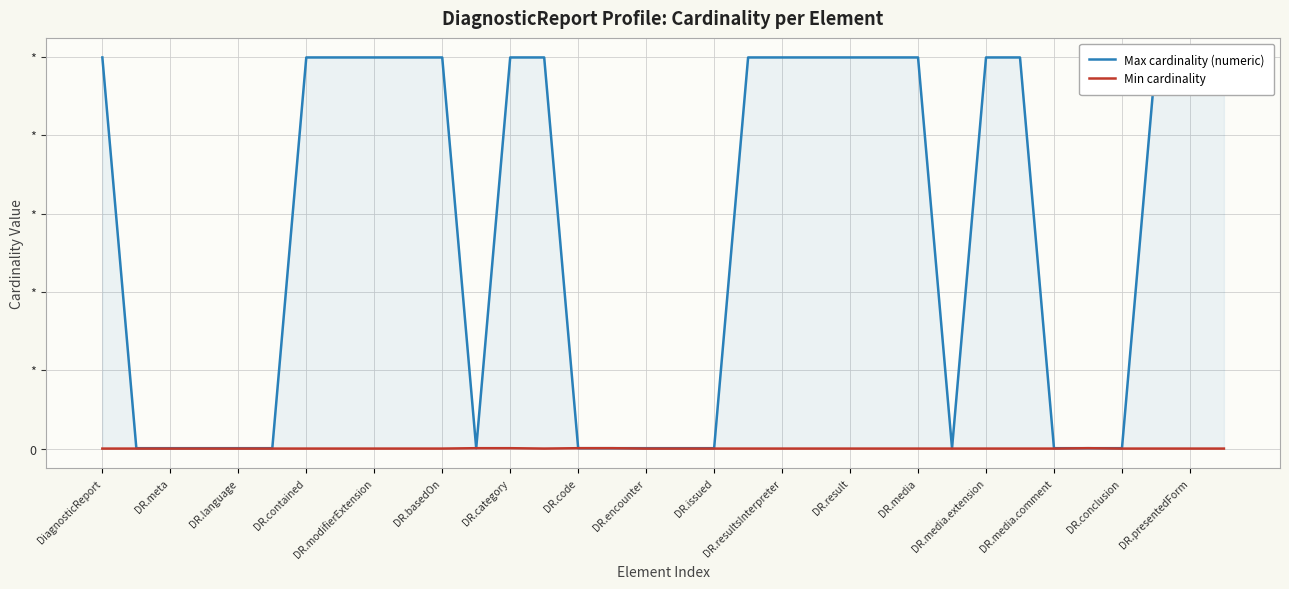

True or false: Max cardinality (numeric) has more than 0 points higher than both neighbors.

False